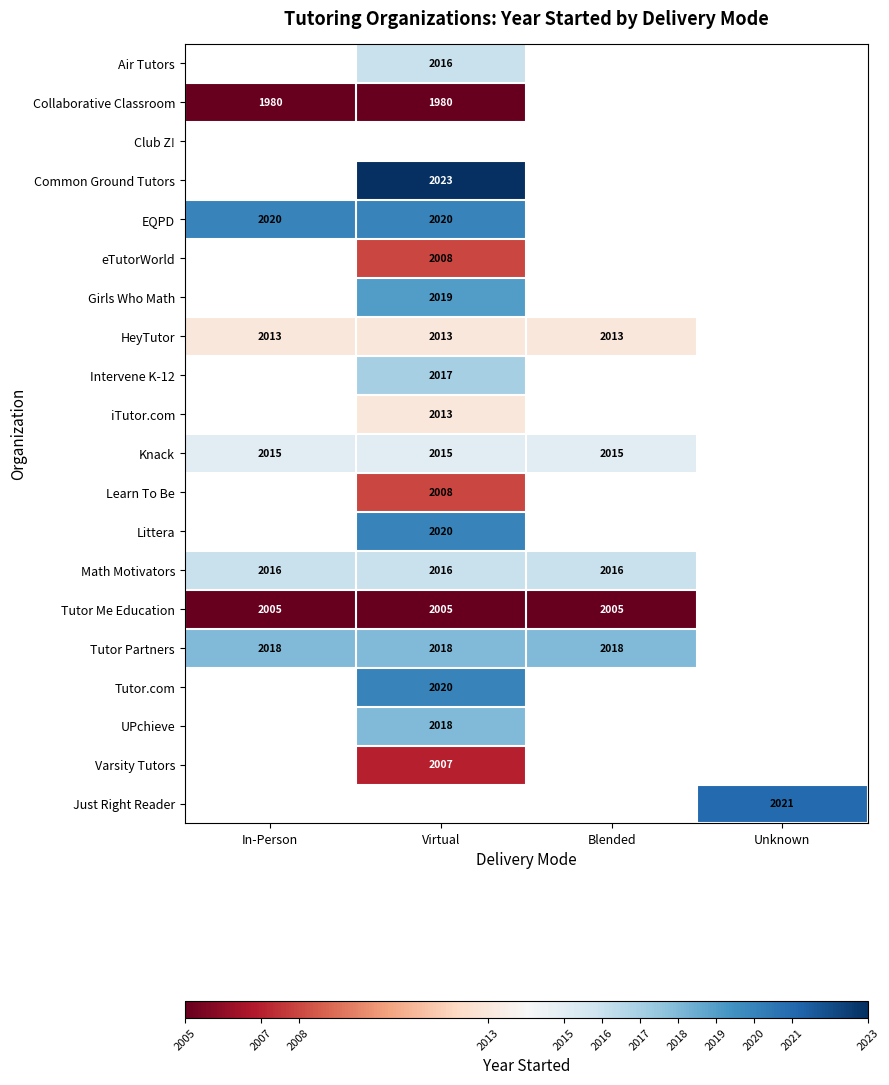

The value of Common Ground Tutors at Virtual is 2023. True or false?

True